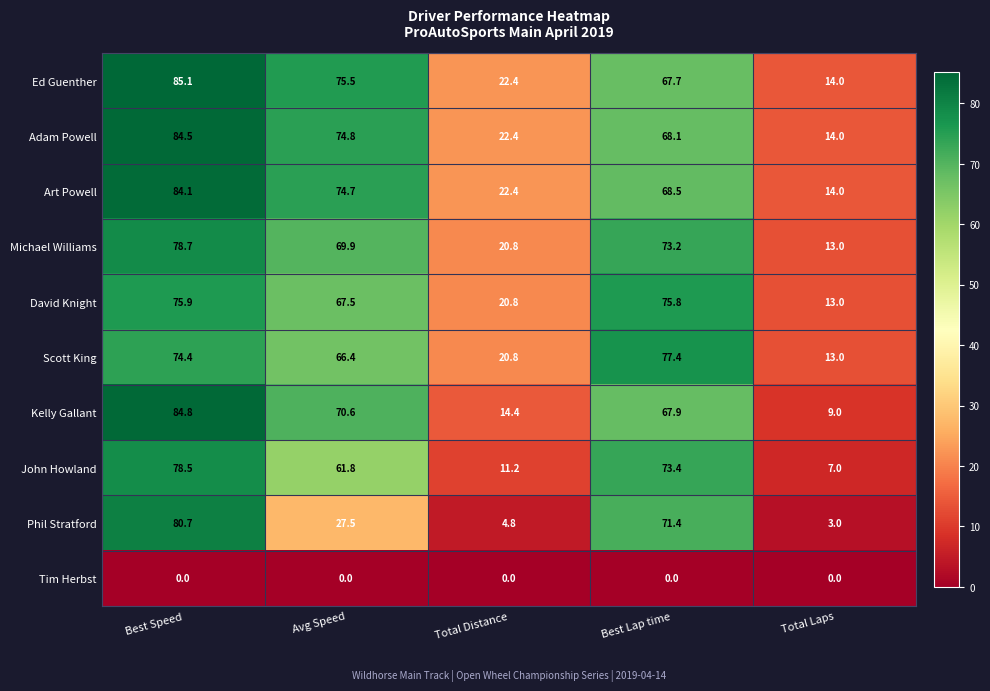

Between Avg Speed and Best Lap time, which series saw the biggest shift?

Phil Stratford